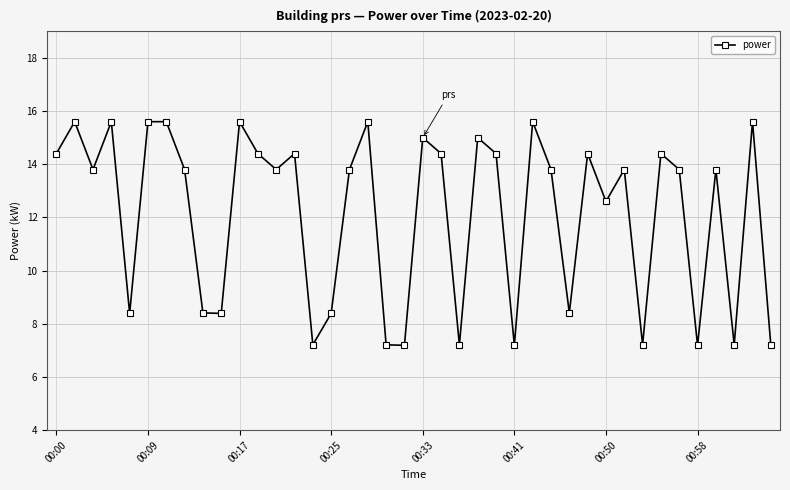

Reading left to right, extract all data points from this chart.

14.4	15.6	13.8	15.6	8.4	15.6	15.6	13.8	8.4	8.4	15.6	14.4	13.8	14.4	7.2	8.4	13.8	15.6	7.2	7.2	15.0	14.4	7.2	15.0	14.4	7.2	15.6	13.8	8.4	14.4	12.6	13.8	7.2	14.4	13.8	7.2	13.8	7.2	15.6	7.2